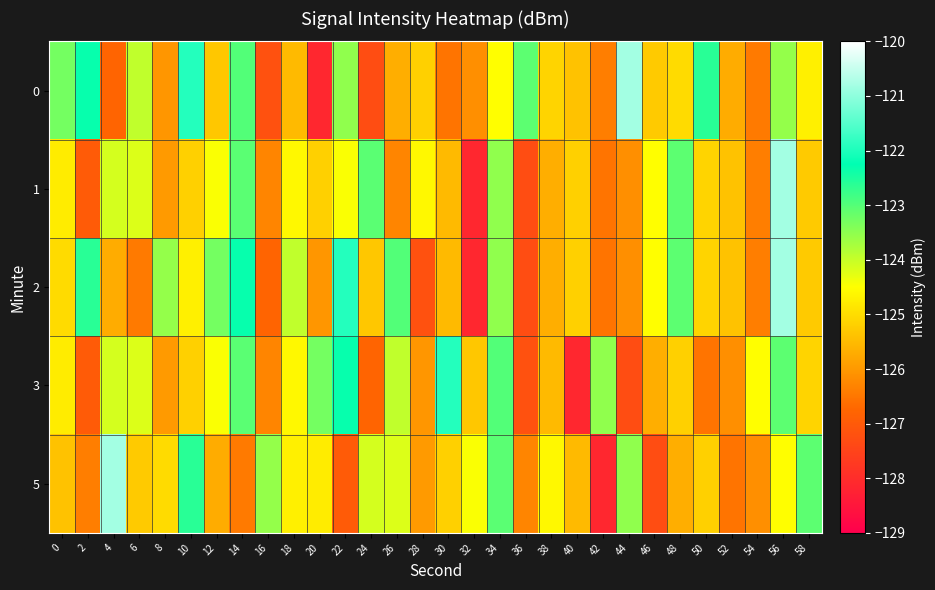

Which label corresponds to the largest value in the chart?

44